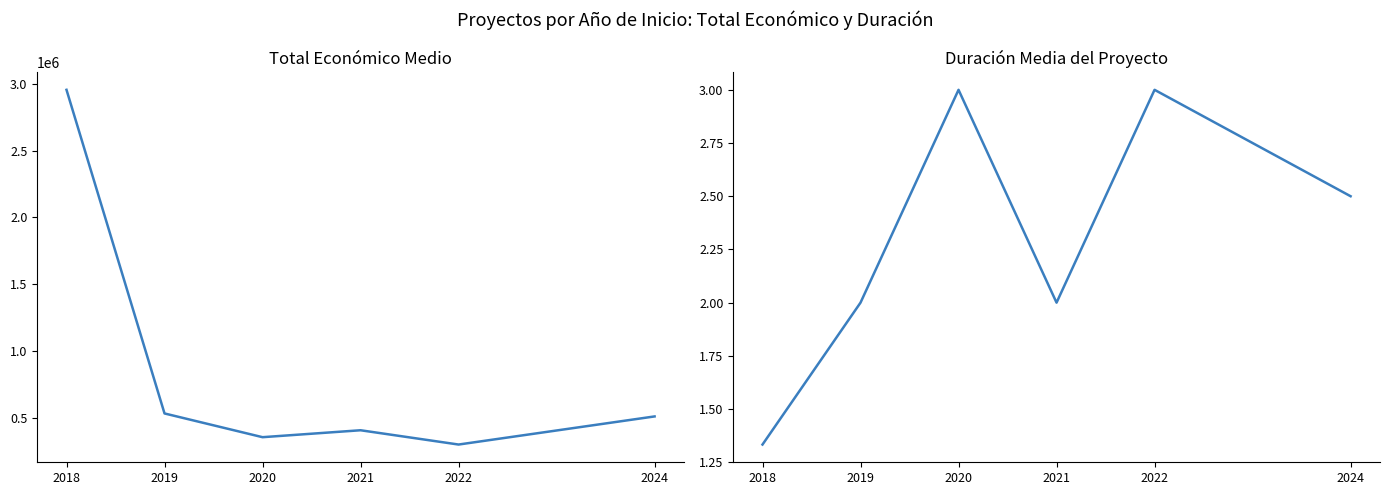

What is the difference between the highest and lowest values at 2024?

511427.0